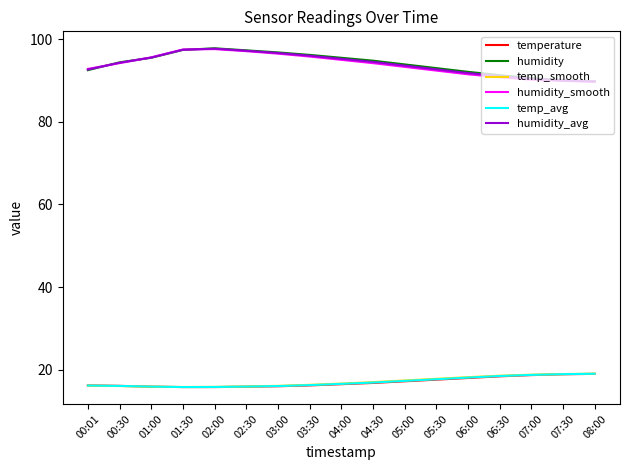

What is the difference between the second highest and second lowest values in the temp_smooth series?

3.1